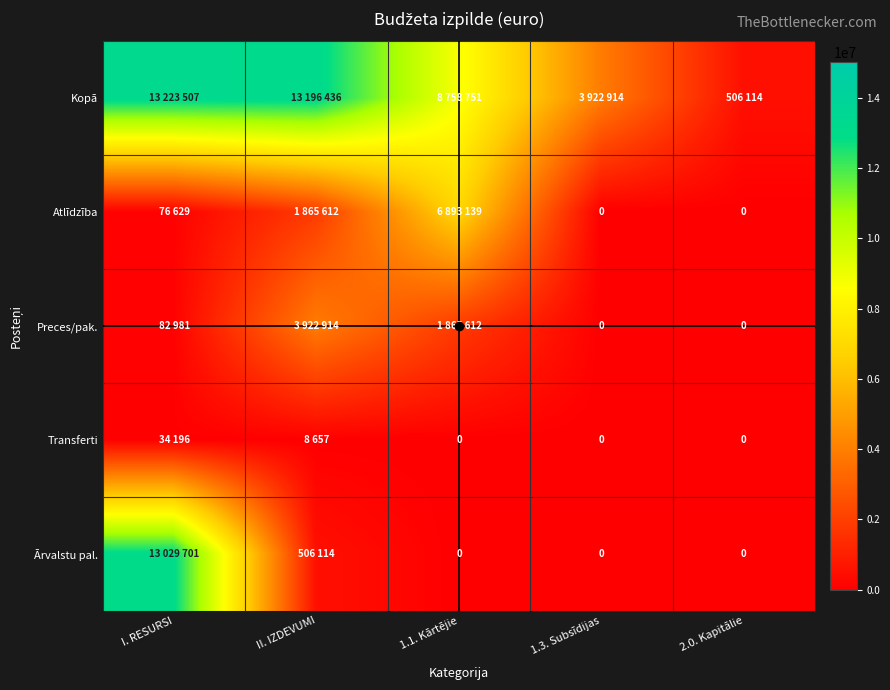

Which series changed the most between II. IZDEVUMI and 2.0. Kapitālie?

Kopā